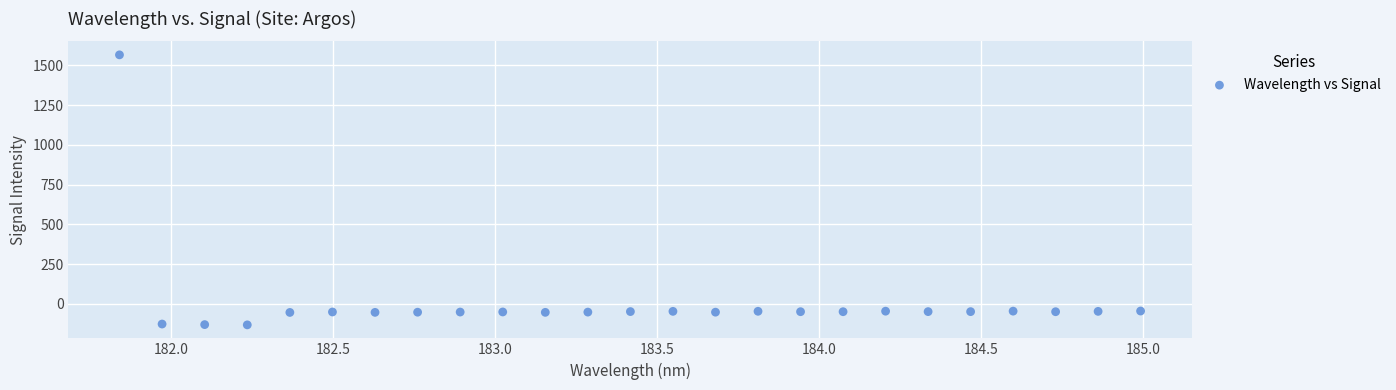

What is the range of X values (max minus min)?

3.1